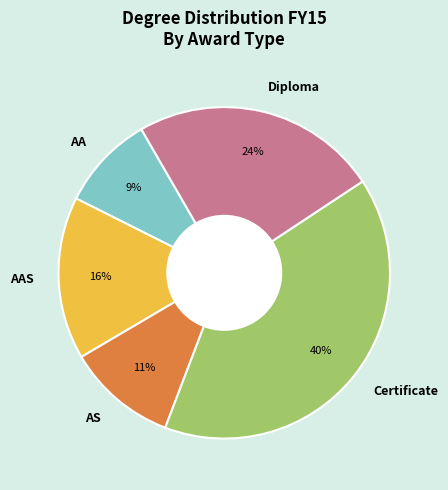

Is AA the majority of the pie?

No